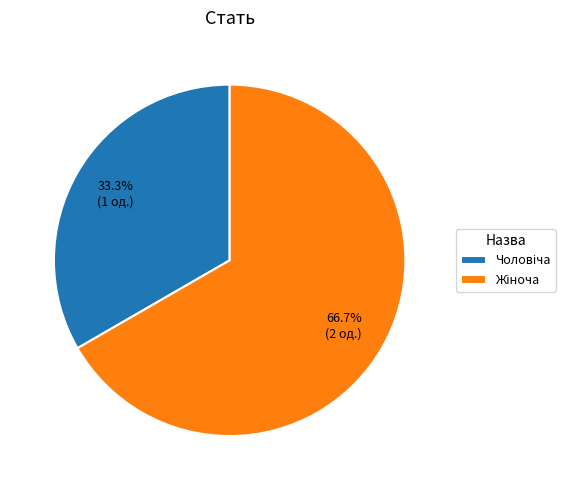

Is there any slice that represents more than half of the pie?

Yes